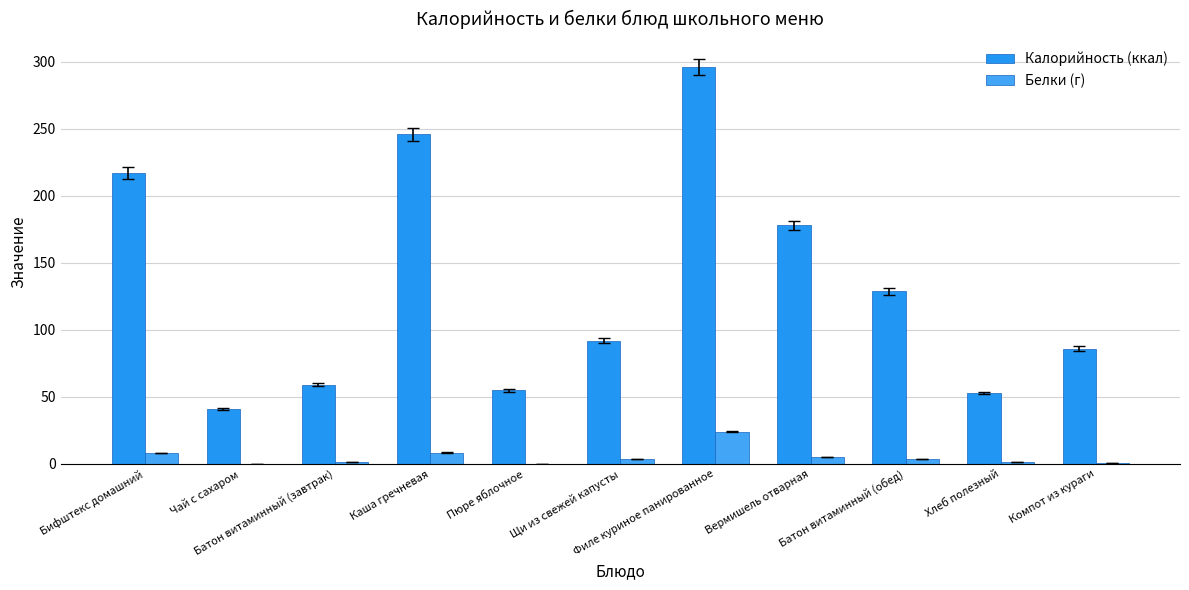

Which series changed the most between Бифштекс домашний and Батон витаминный (завтрак)?

Калорийность (ккал)